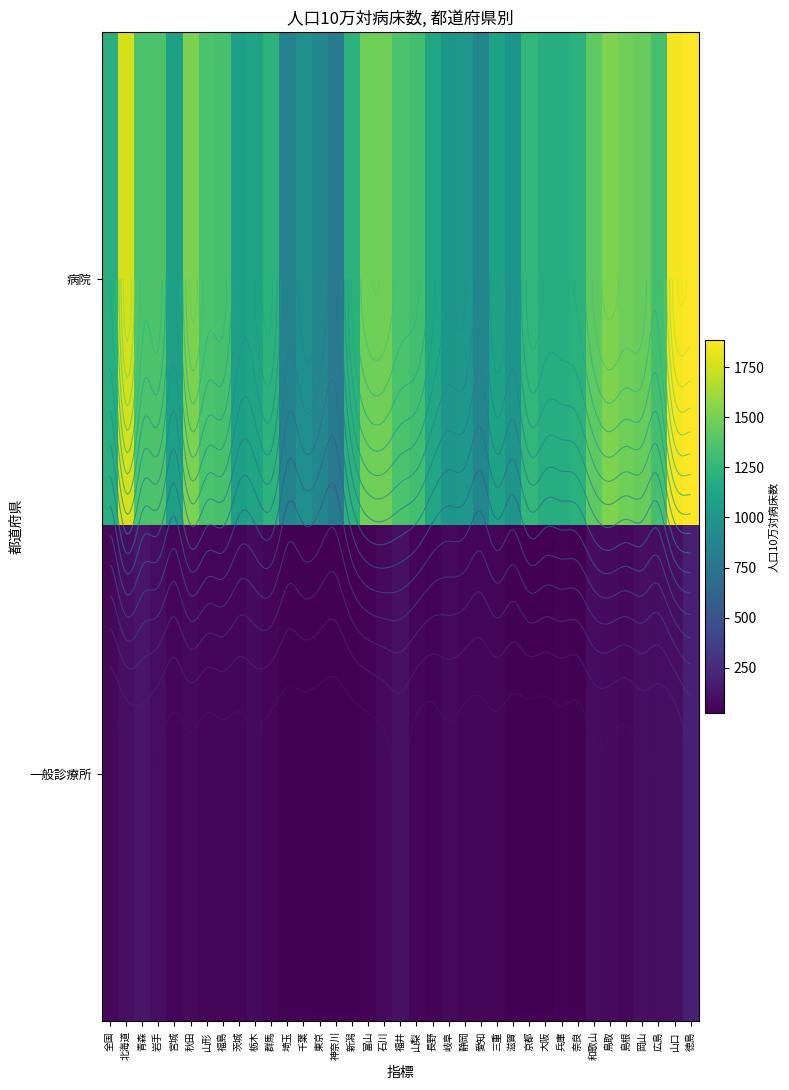

What is the sum of the 一般診療所 values at 埼玉 and 福井?

142.6